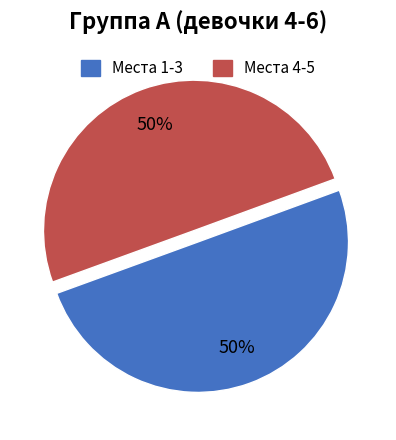

How many segments does this pie chart have?

2